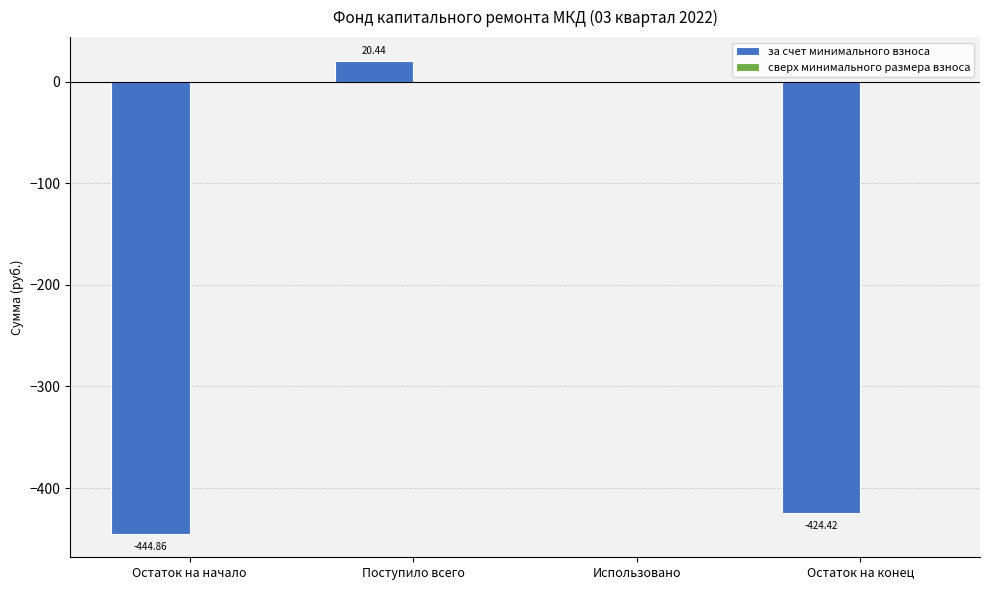

What is the change in value from Остаток на начало to Остаток на конец?

+20.4